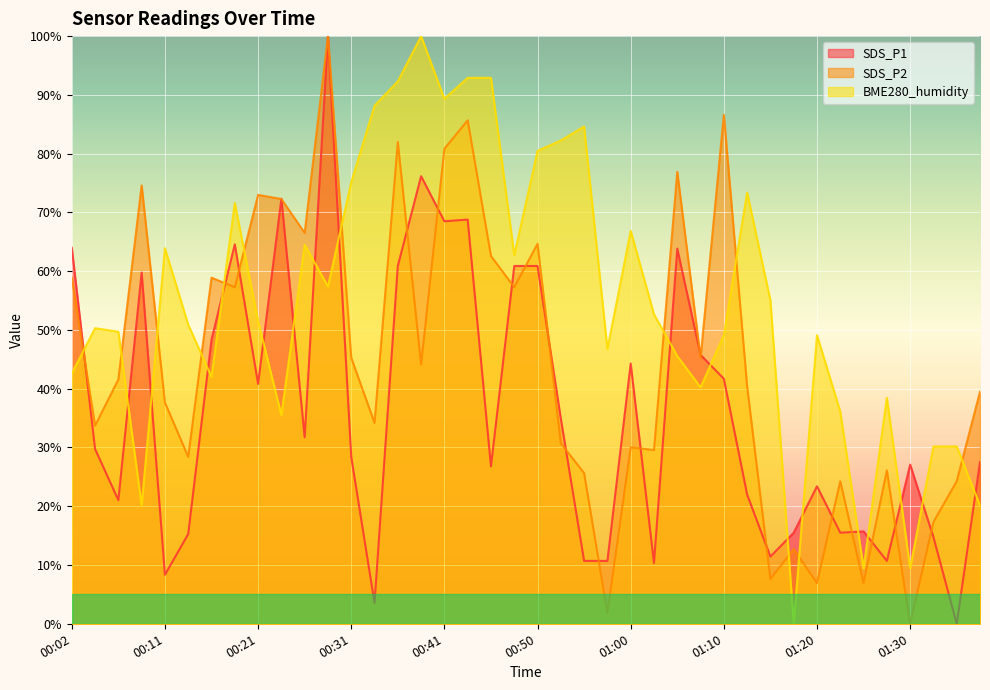

At which category does the chart reach its minimum across all series?

01:35